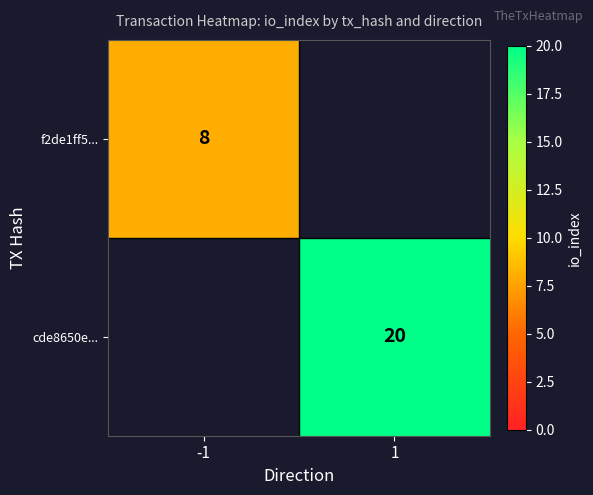

At which category does the chart reach its minimum across all series?

-1